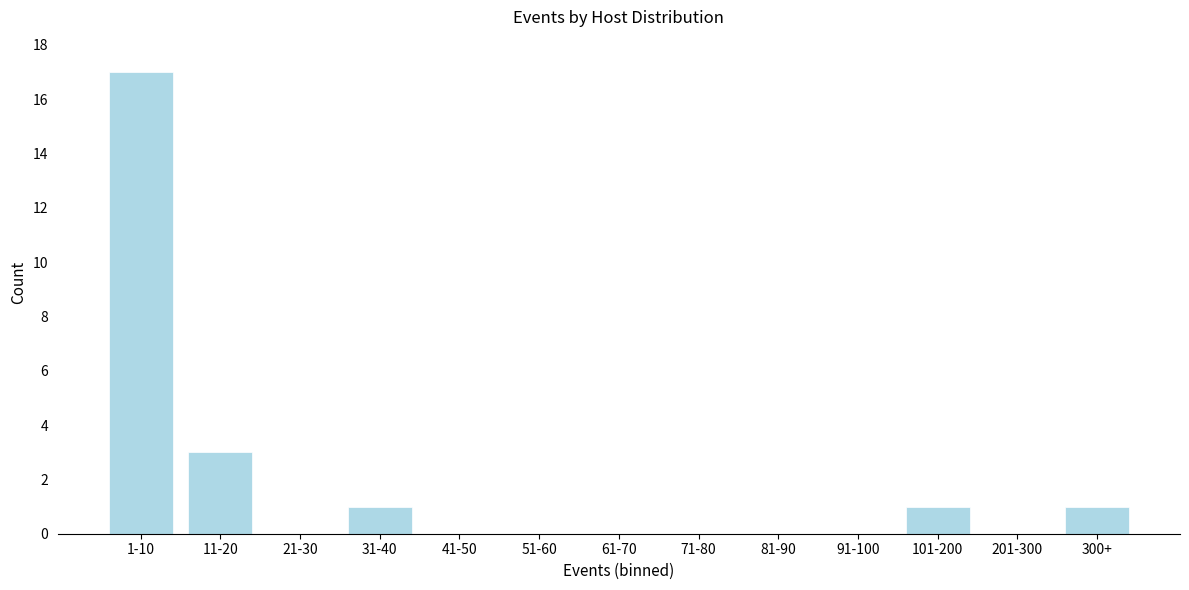

Reading left to right, transcribe all the data shown in this chart.

1-10=17	11-20=3	21-30=0	31-40=1	41-50=0	51-60=0	61-70=0	71-80=0	81-90=0	91-100=0	101-200=1	201-300=0	300+=1